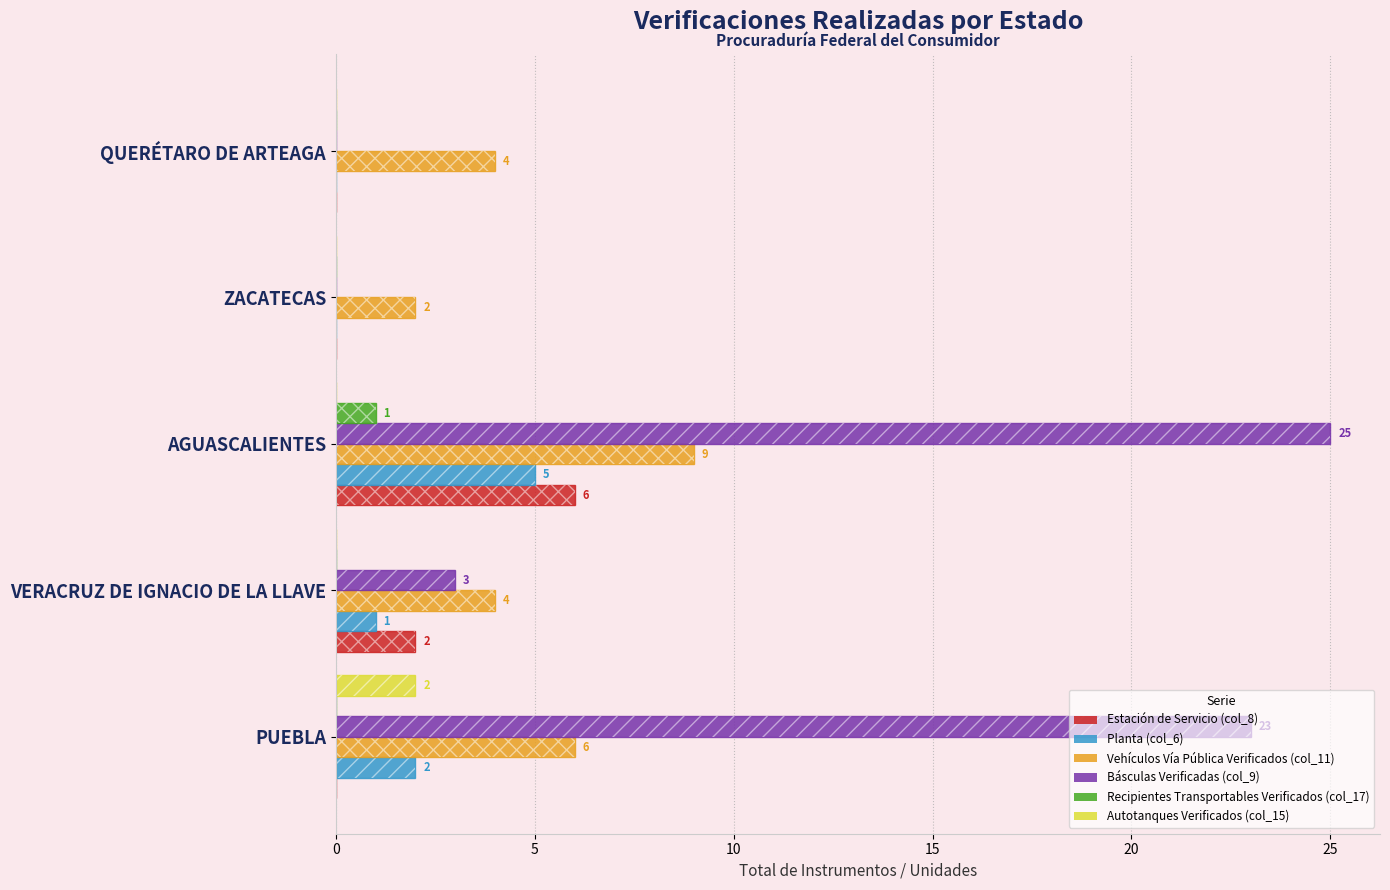

What is the difference between the maximum and minimum values in the Autotanques Verificados (col_15) series?

2